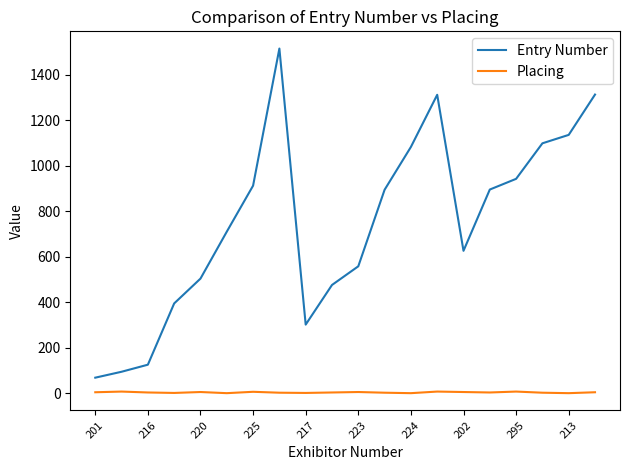

Does the chart display data point markers on the line(s)?

No